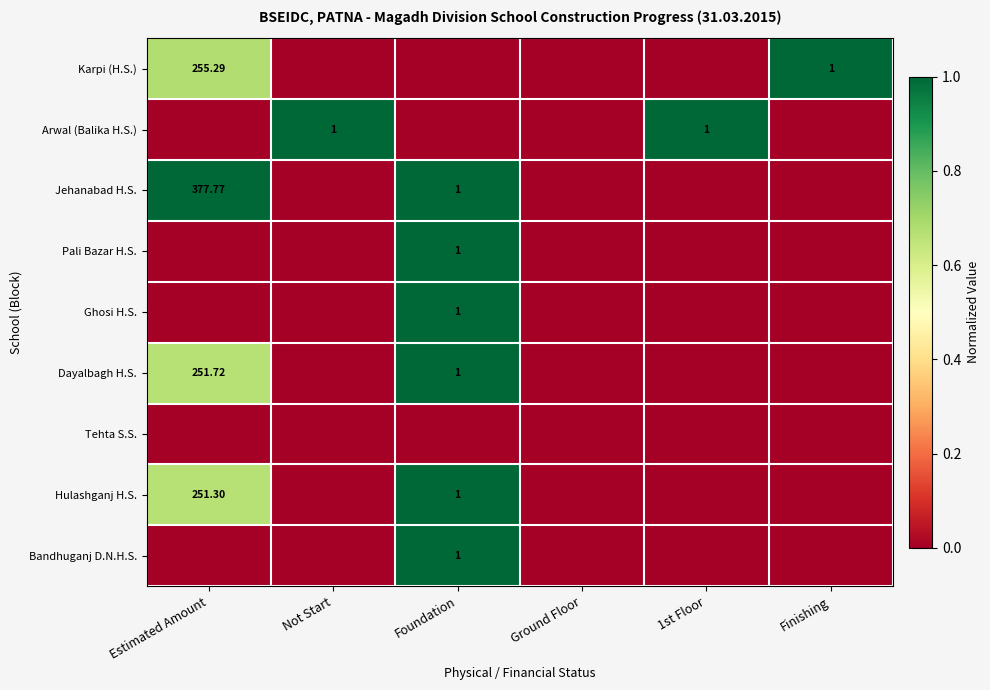

True or false: Hulashganj H.S. has a value of 0.0 at Finishing.

True